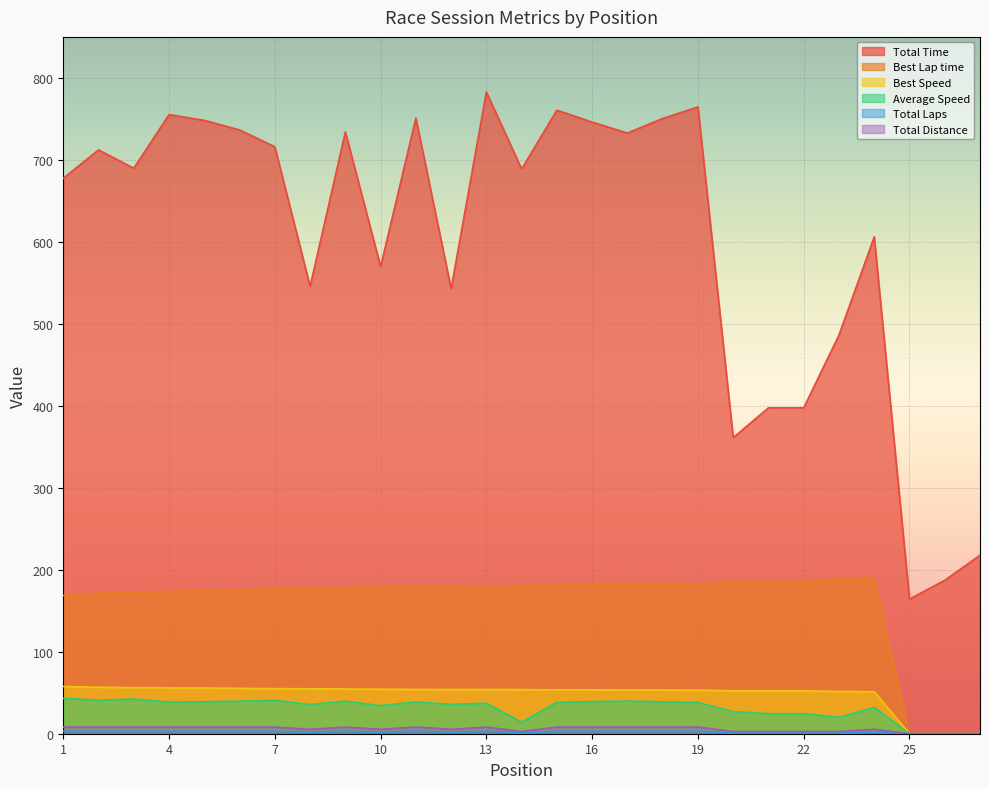

Which series has the largest range (max minus min)?

Total Time